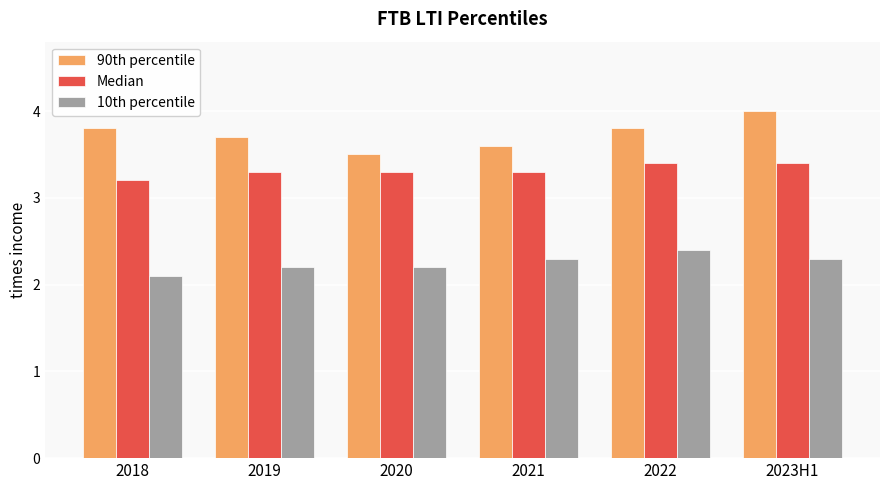

At 2023H1, list the series in order from largest to smallest.

90th percentile, Median, 10th percentile